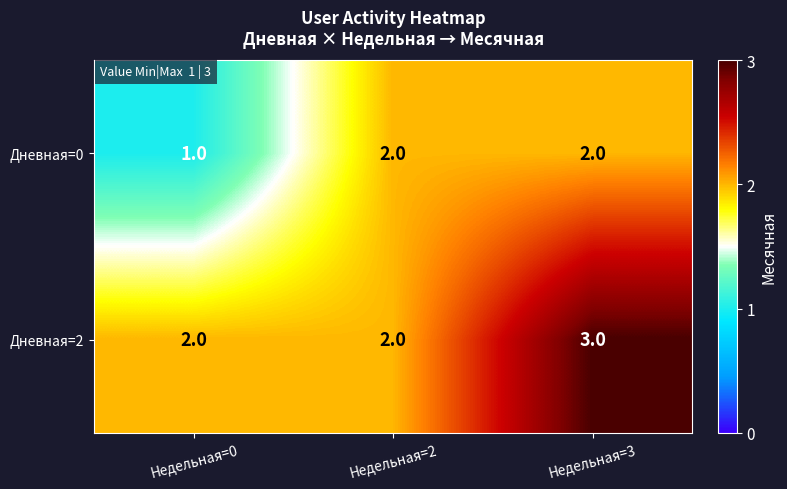

Which series changed the most between Недельная=2 and Недельная=3?

Дневная=2